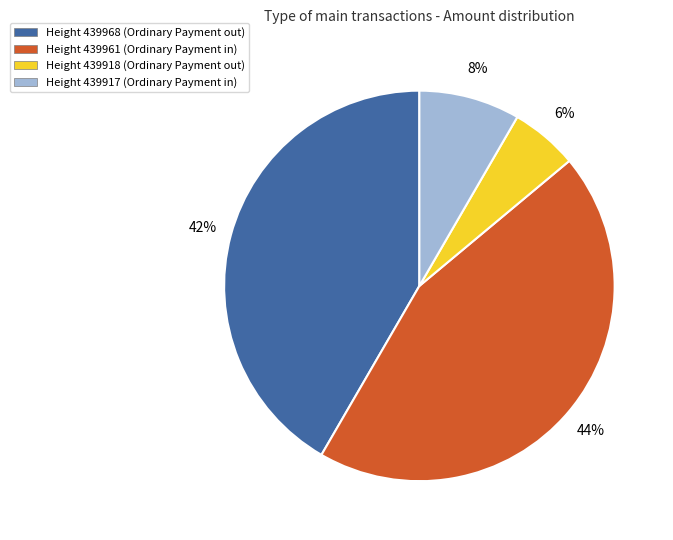

Is there a majority slice in this chart?

No